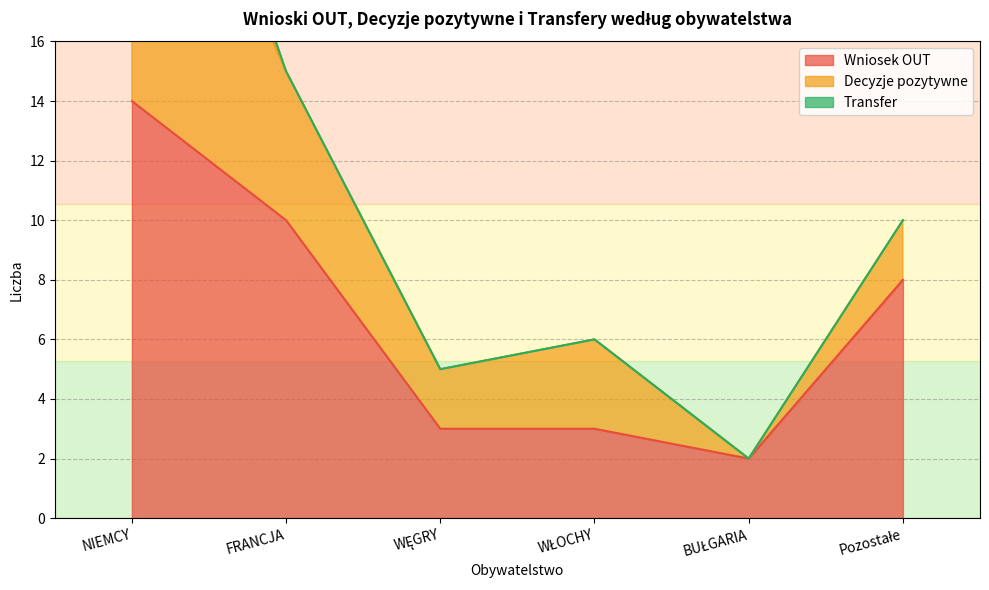

Does the chart display data point markers on the line(s)?

No